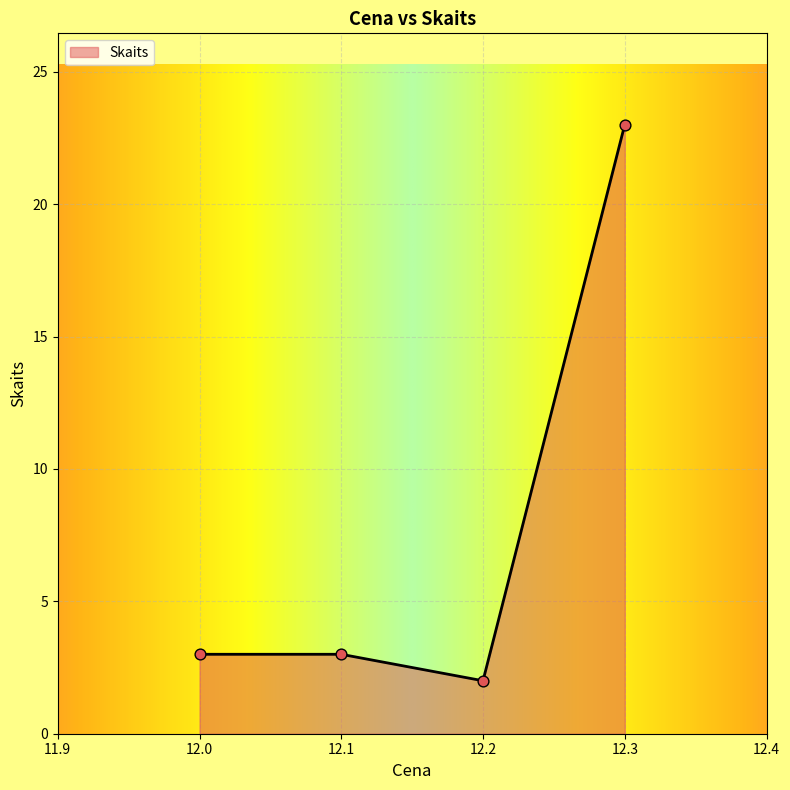

What is the ratio of the value at 12.0 to the value at 12.2?

1.5